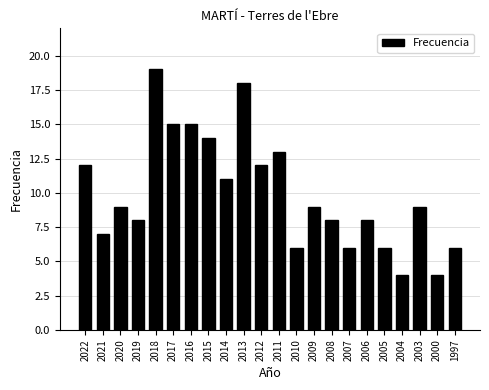

How many bars are there in total?

22